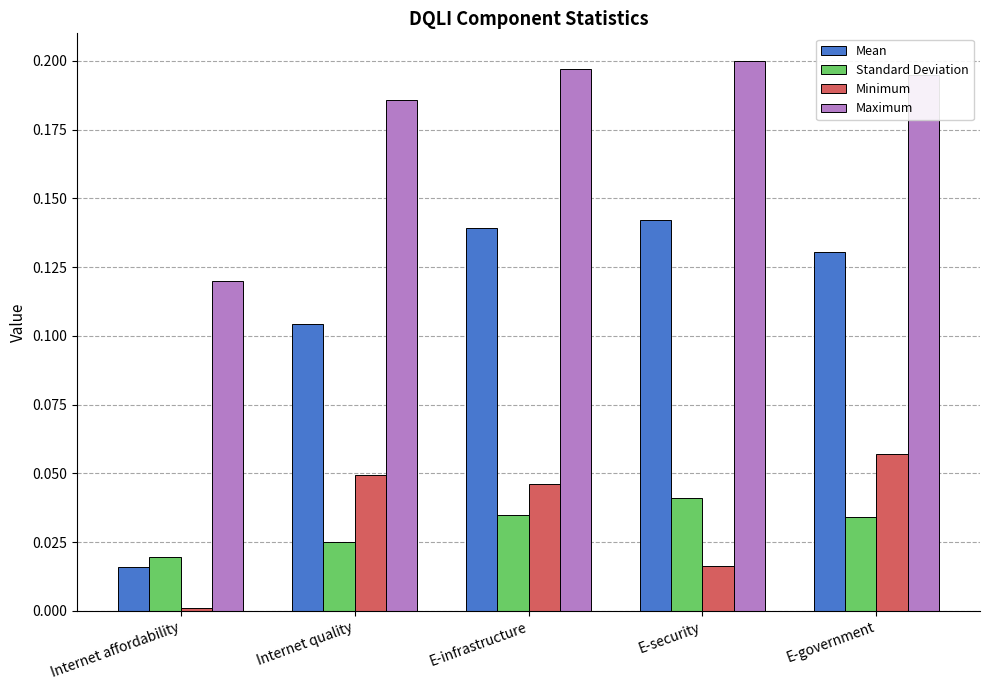

What is the label of the 3rd bar from the right?

E-infrastructure